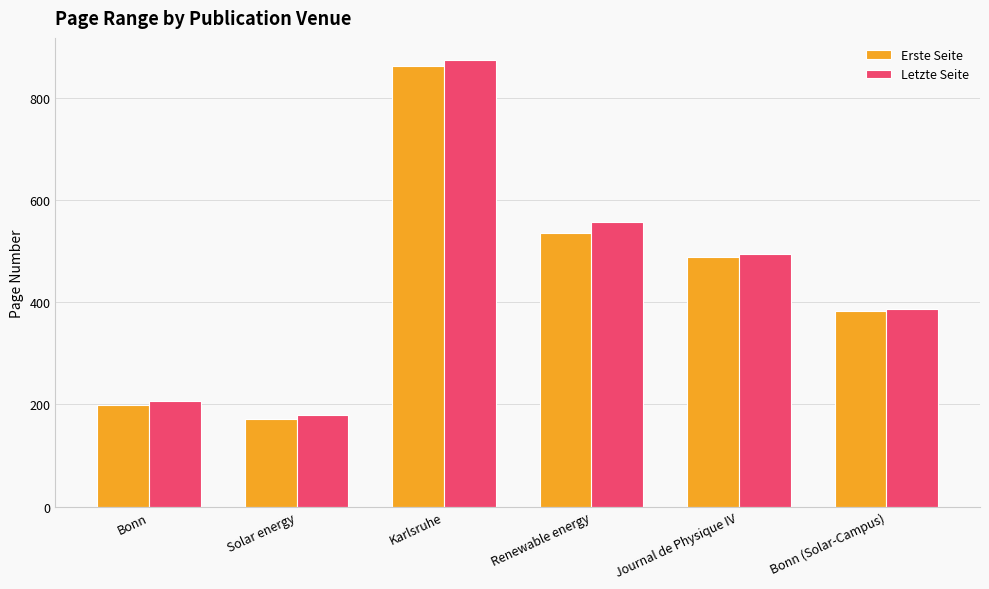

What is the difference between the maximum and minimum values in the Erste Seite series?

691